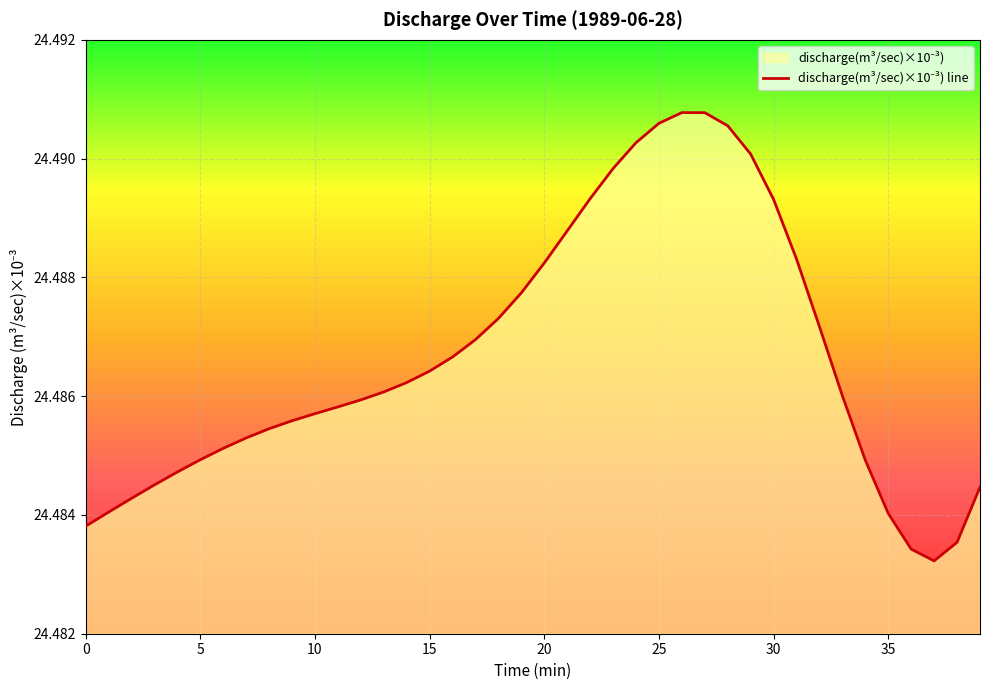

Reading right to left, extract all data points from this chart.

24.5	24.5	24.5	24.5	24.5	24.5	24.5	24.5	24.5	24.5	24.5	24.5	24.5	24.5	24.5	24.5	24.5	24.5	24.5	24.5	24.5	24.5	24.5	24.5	24.5	24.5	24.5	24.5	24.5	24.5	24.5	24.5	24.5	24.5	24.5	24.5	24.5	24.5	24.5	24.5